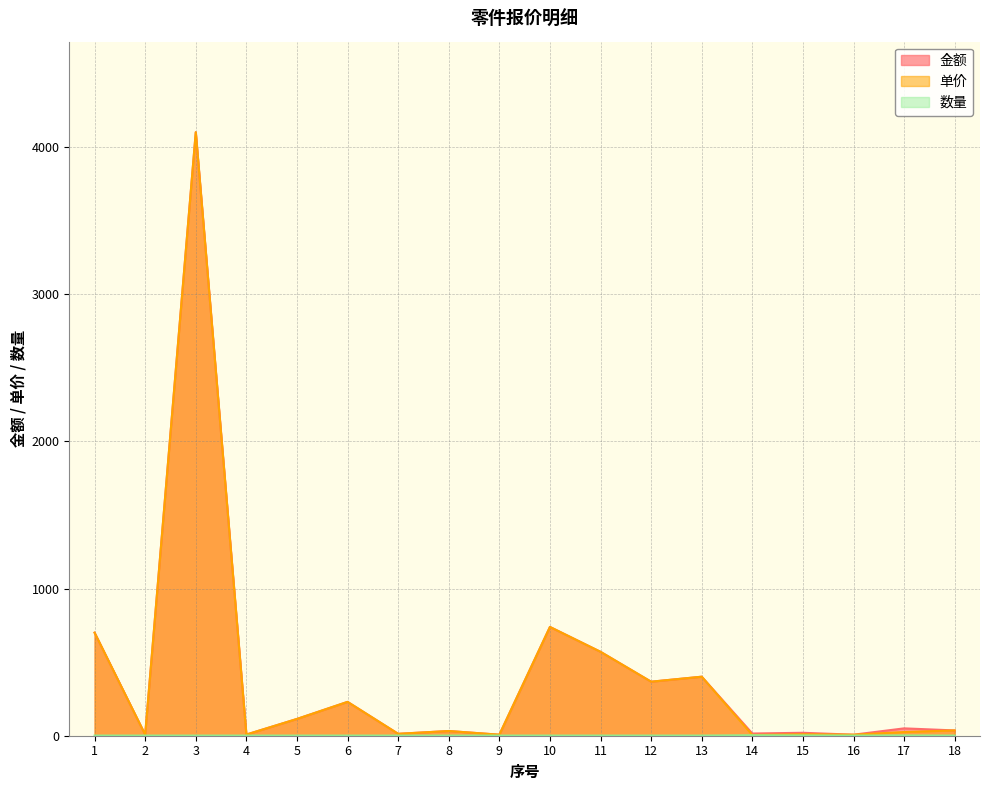

What is the value of the 金额 point at the 14th from the left?

15